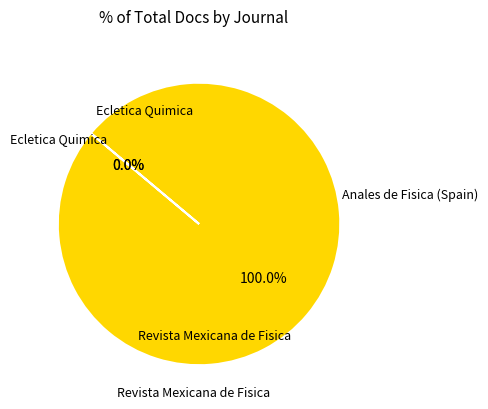

Which slice is the smallest?

Ecletica Quimica